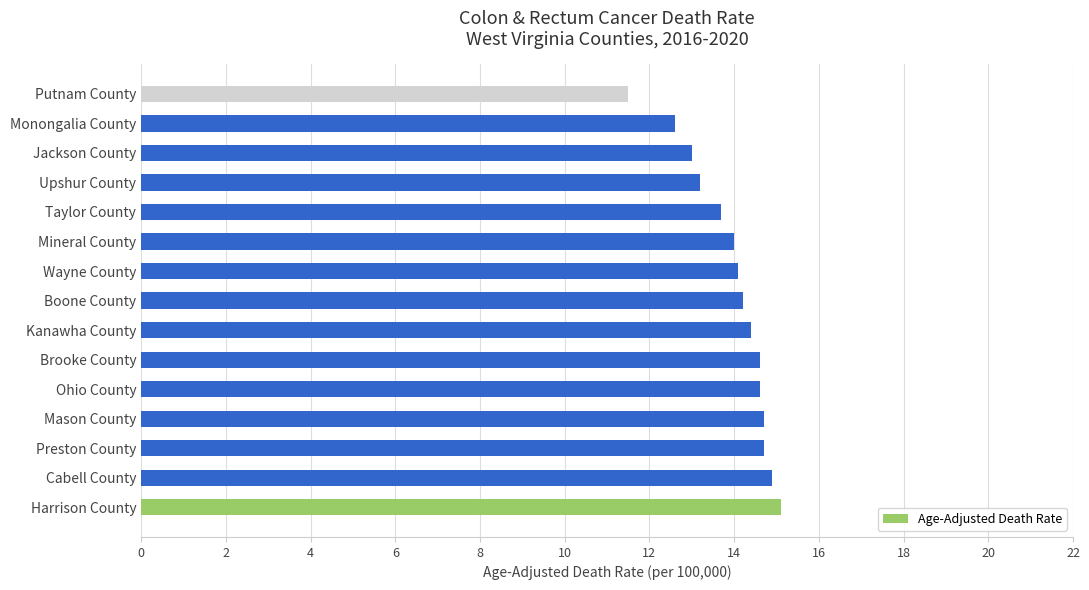

What is the difference between the second highest and second lowest values?

2.3